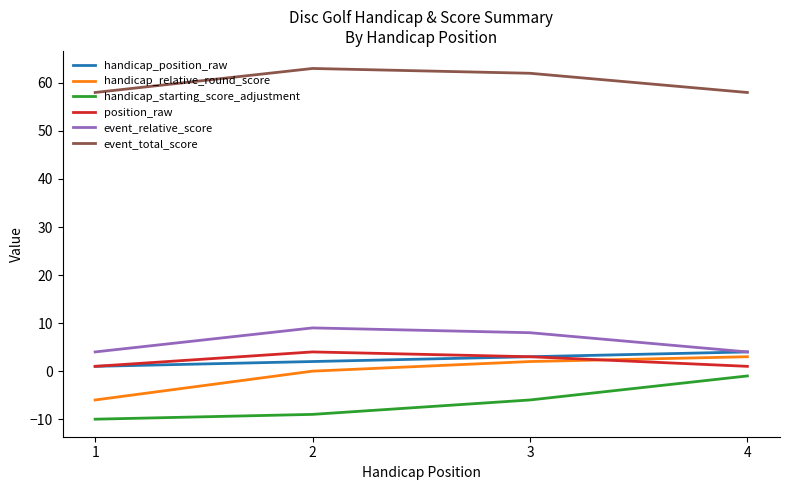

How many lines are shown in the chart?

6